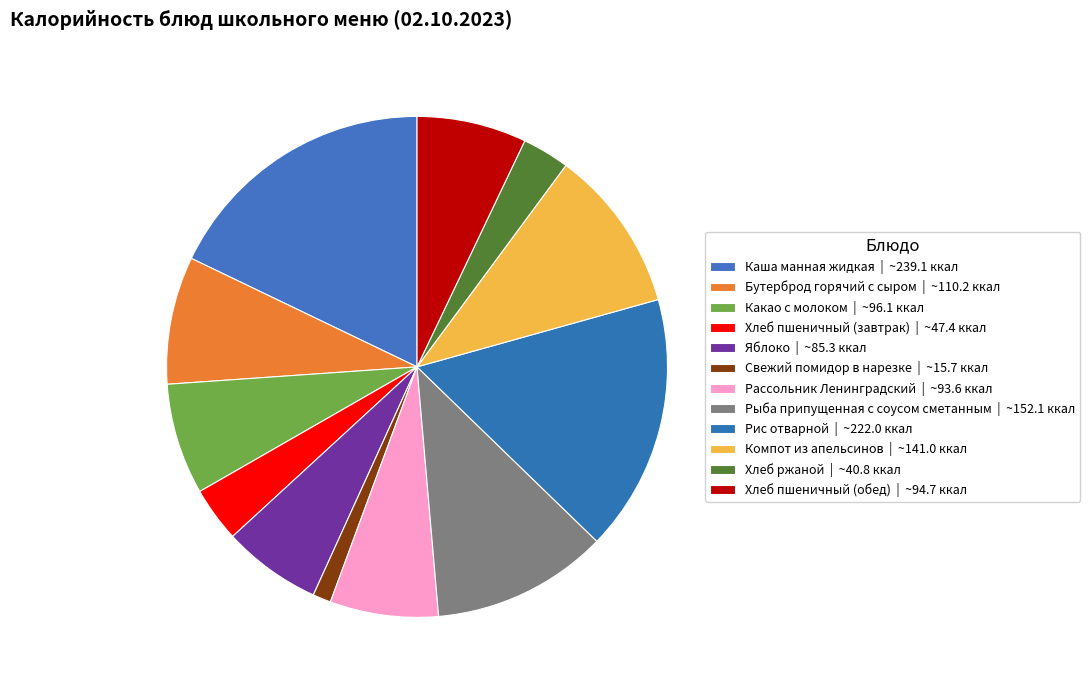

True or false: Каша манная жидкая accounts for 29% of the total.

False